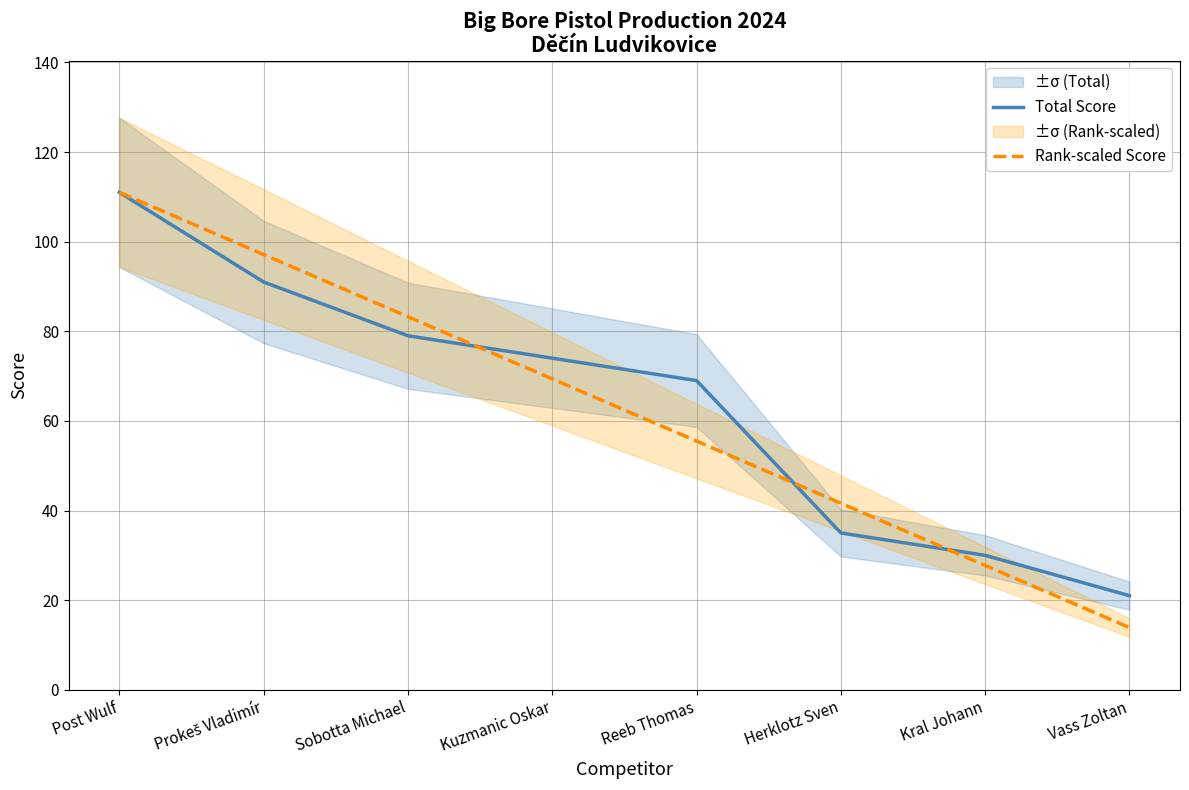

What is the label of the 7th point from the left?

Kral Johann